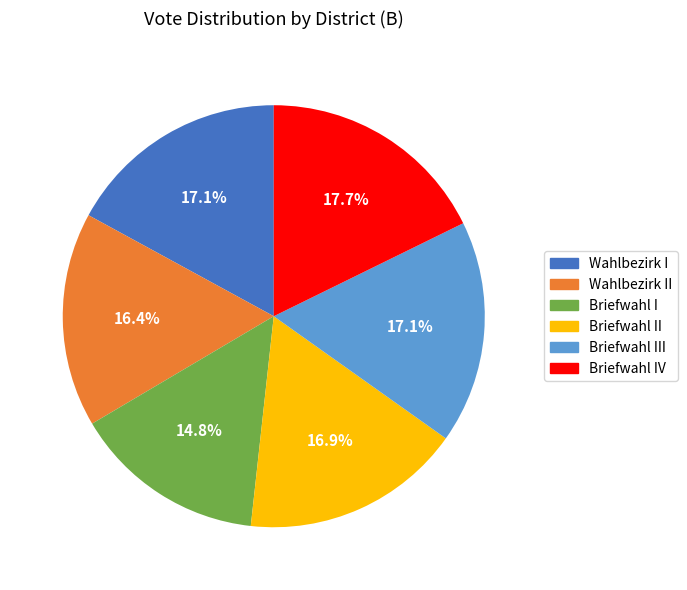

Which category has the smallest portion of the pie?

Briefwahl I